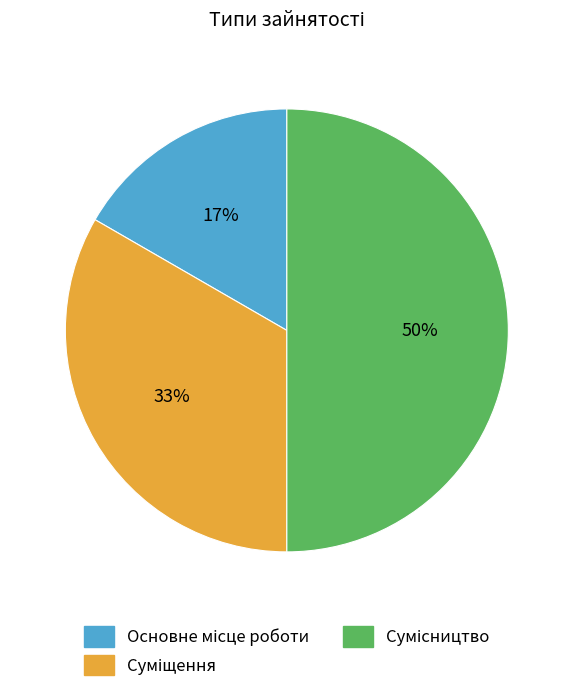

To the nearest percent, what is the difference between the largest and smallest slice percentages?

33%